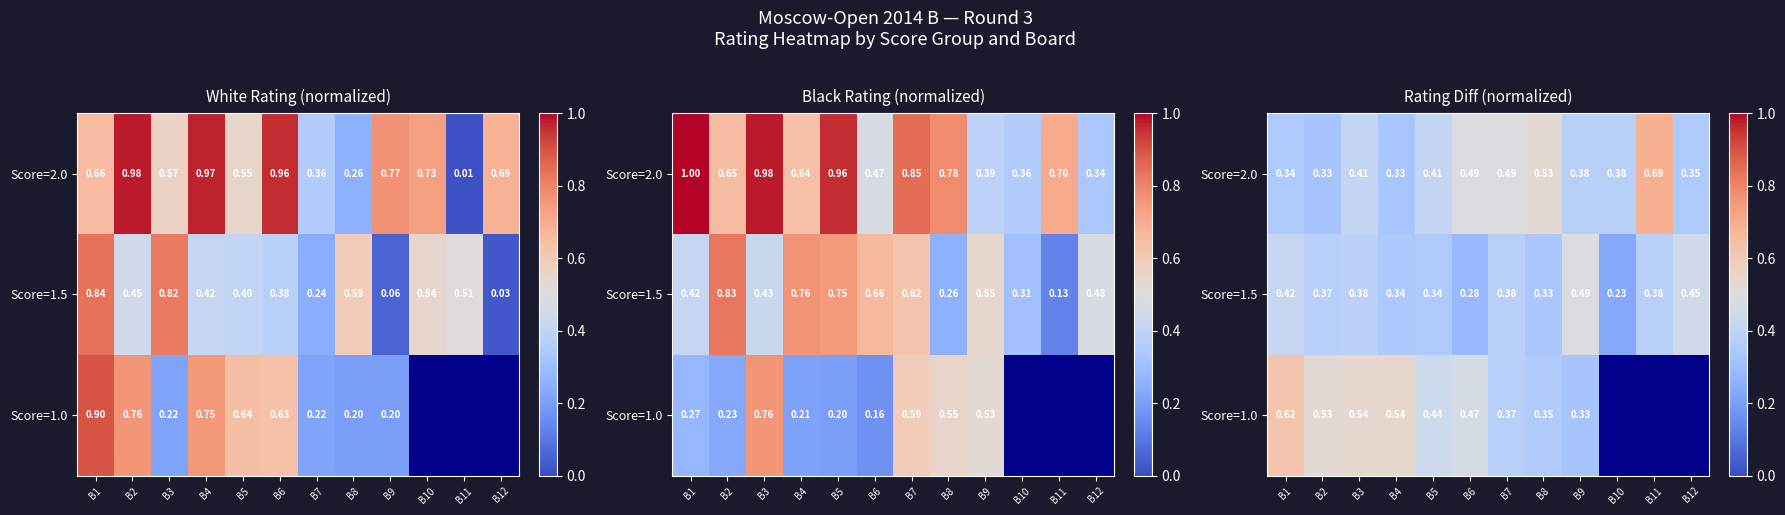

True or false: Score=1.5 has a value of 0.3 at B6.

True